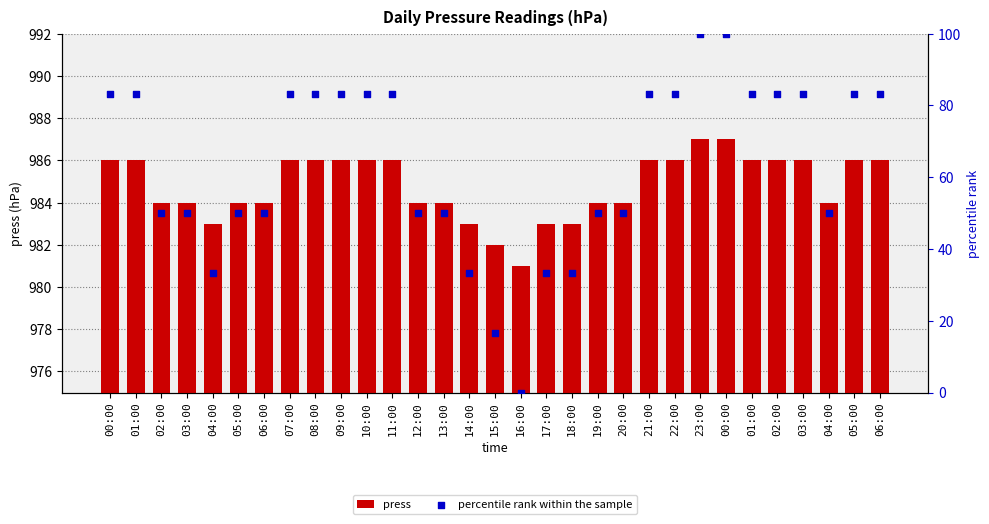

Which series has the largest total across all categories?

press